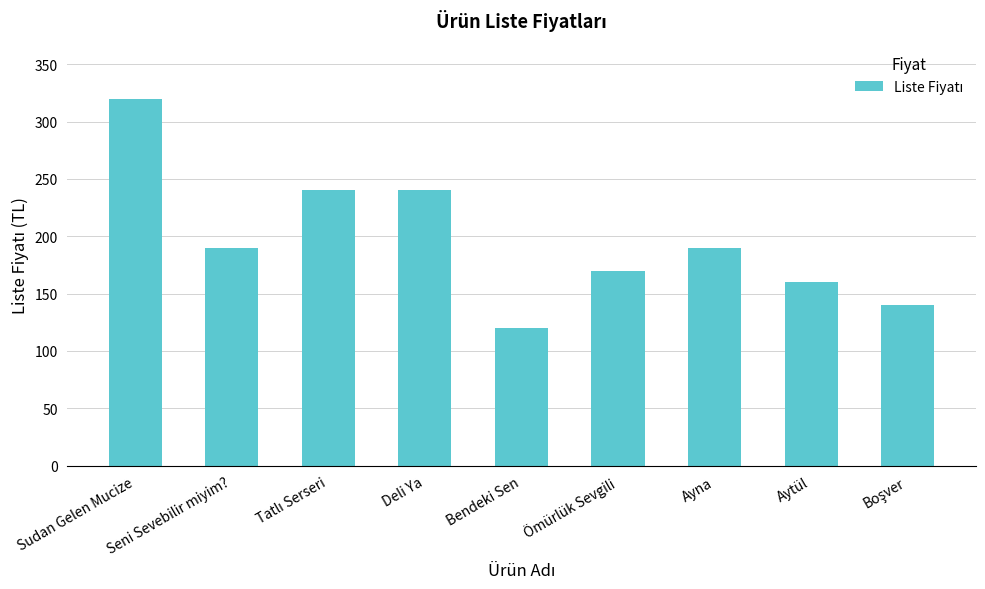

Where does the data first go above 190?

Sudan Gelen Mucize